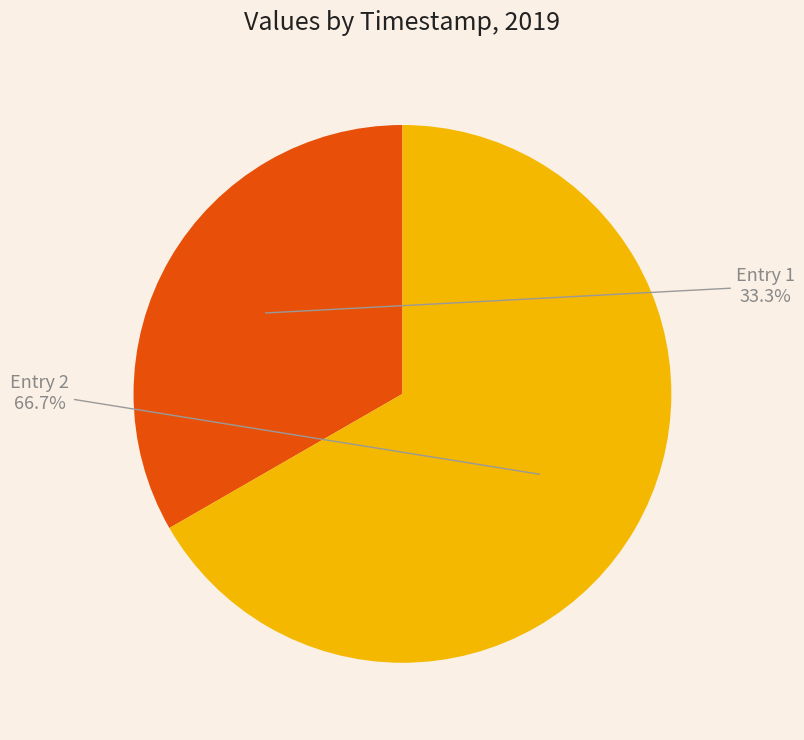

Rank the categories by value from highest to lowest.

Entry 2, Entry 1